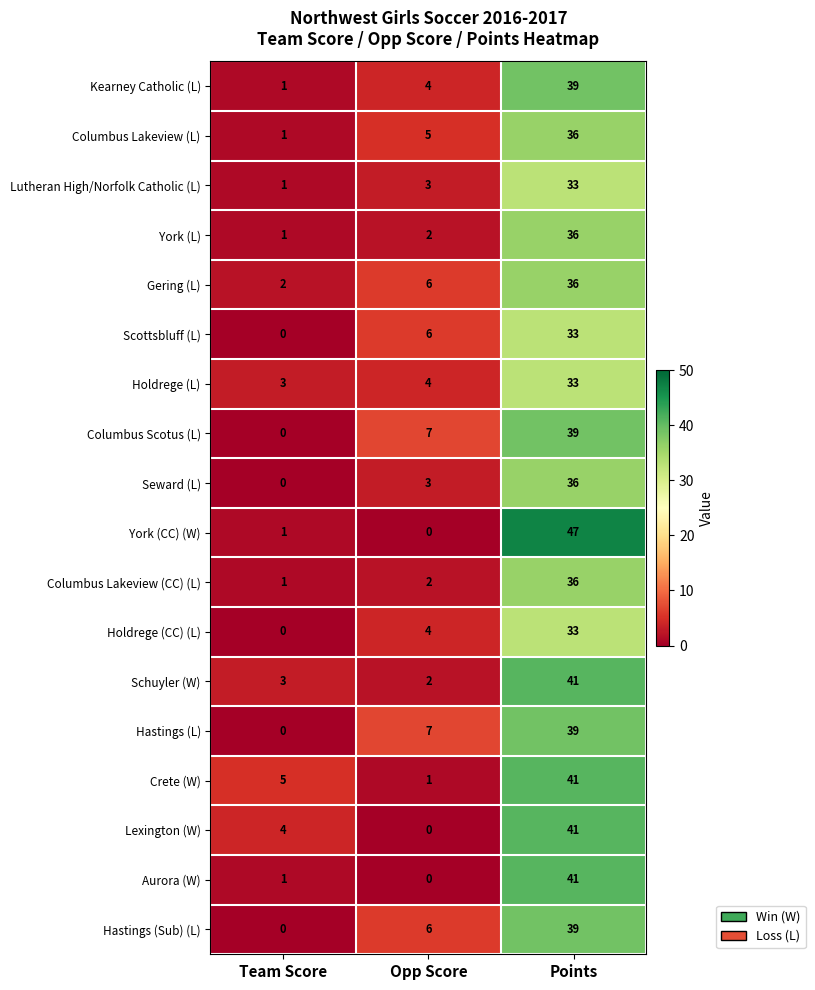

What is the lowest value of the Holdrege (L) series?

3